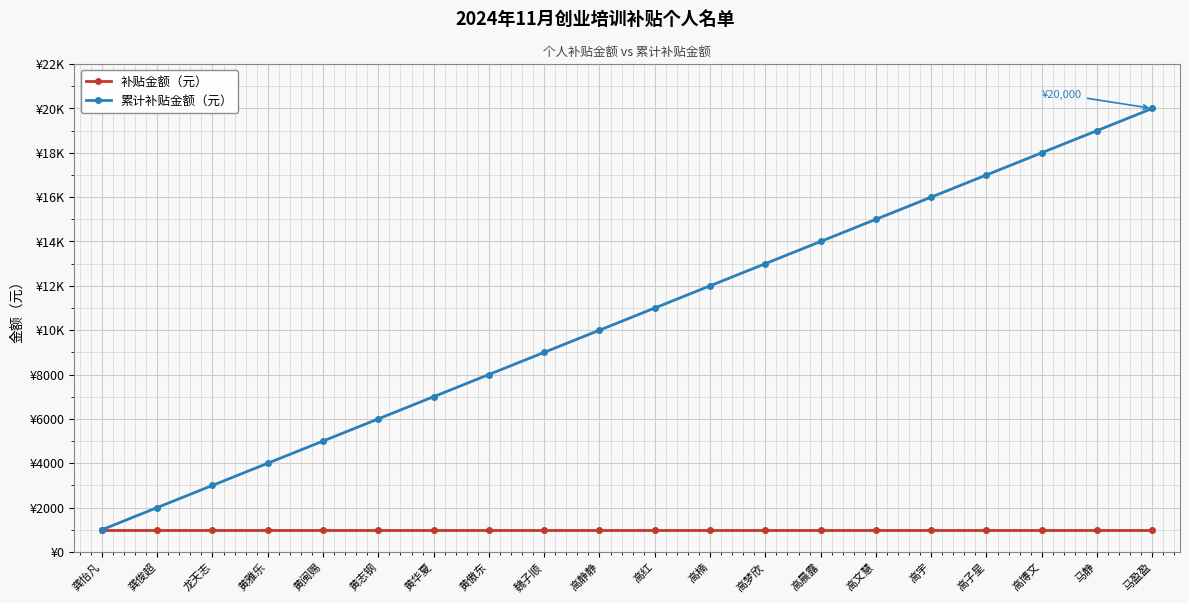

Reading left to right, transcribe all the data shown in this chart.

补贴金额（元）: 龚怡凡=1000	龚俊超=1000	龙天志=1000	黄雅乐=1000	黄闽赐=1000	黄志钢=1000	黄华夏=1000	黄傲东=1000	魏子顺=1000	高静静=1000	高红=1000	高楠=1000	高梦欣=1000	高晨露=1000	高文慧=1000	高宇=1000	高子星=1000	高博文=1000	马静=1000	马盈盈=1000
累计补贴金额（元）: 龚怡凡=1000	龚俊超=2000	龙天志=3000	黄雅乐=4000	黄闽赐=5000	黄志钢=6000	黄华夏=7000	黄傲东=8000	魏子顺=9000	高静静=10000	高红=11000	高楠=12000	高梦欣=13000	高晨露=14000	高文慧=15000	高宇=16000	高子星=17000	高博文=18000	马静=19000	马盈盈=20000